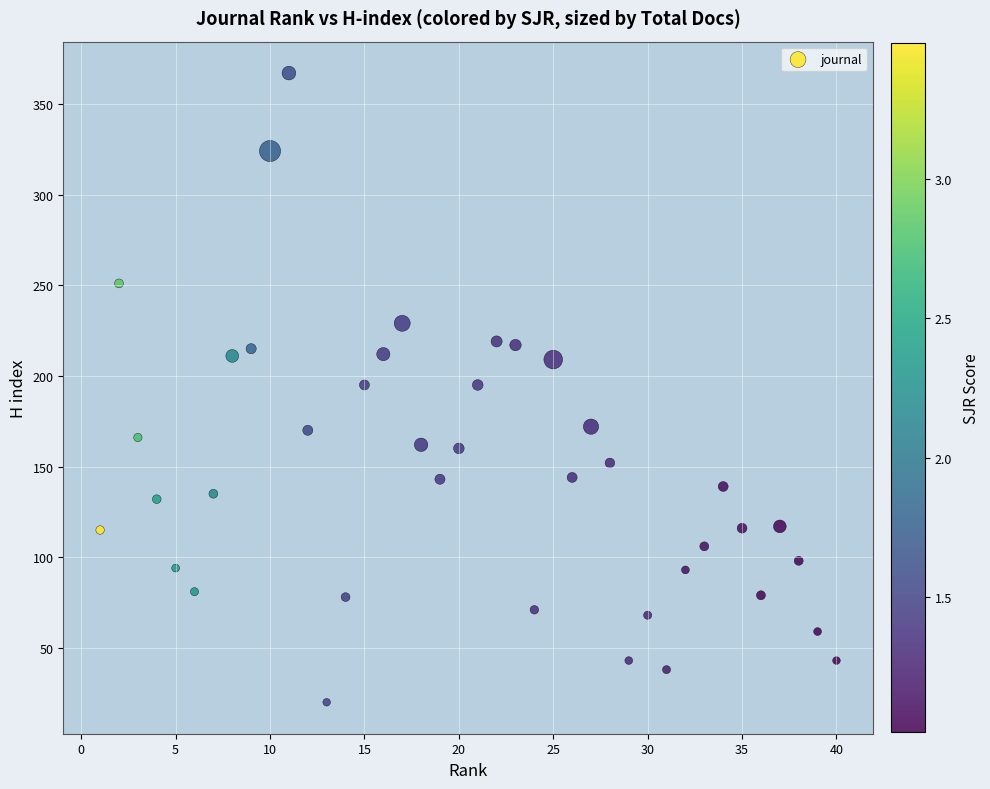

What is the range of Y values (max minus min)?

347